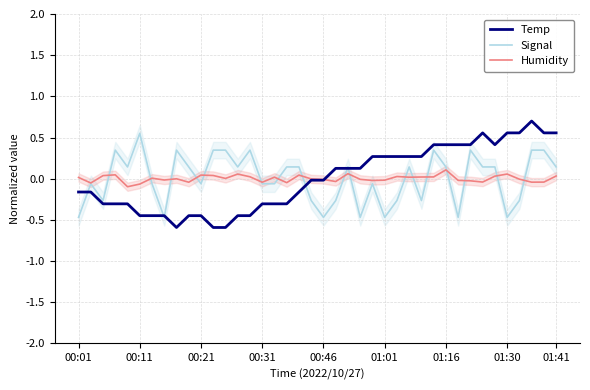

At how many categories does at least one series exceed 0?

35